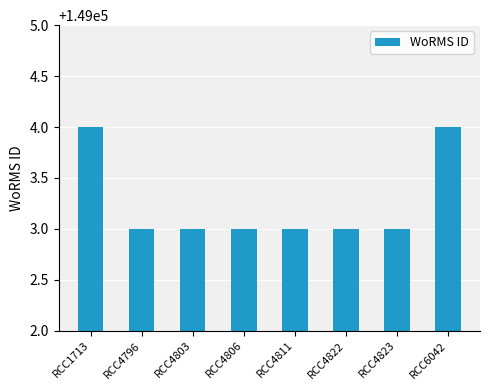

What is the difference between the maximum and minimum values?

1